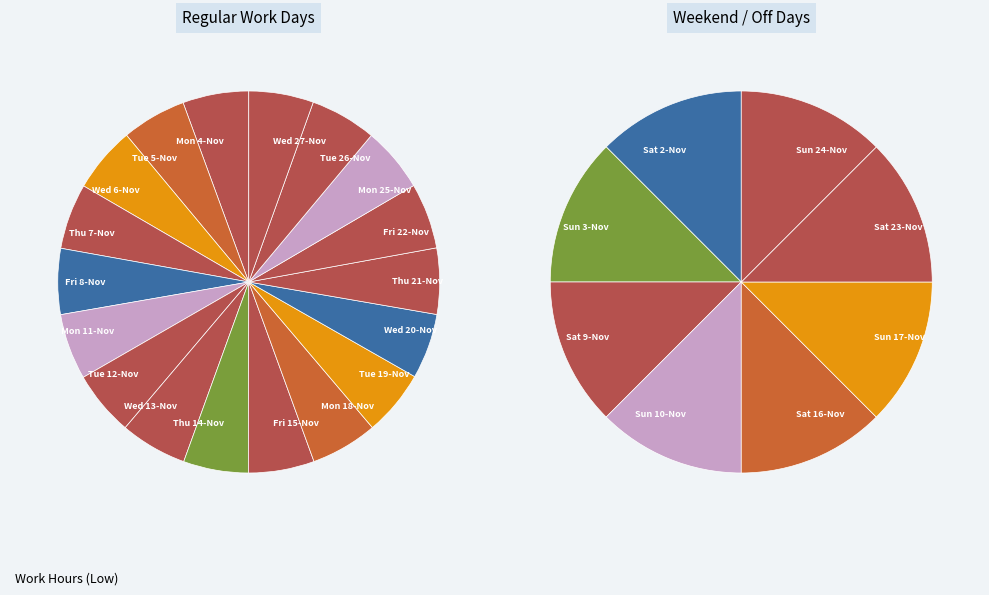

Which category has the biggest portion of the pie?

Wed 13-Nov